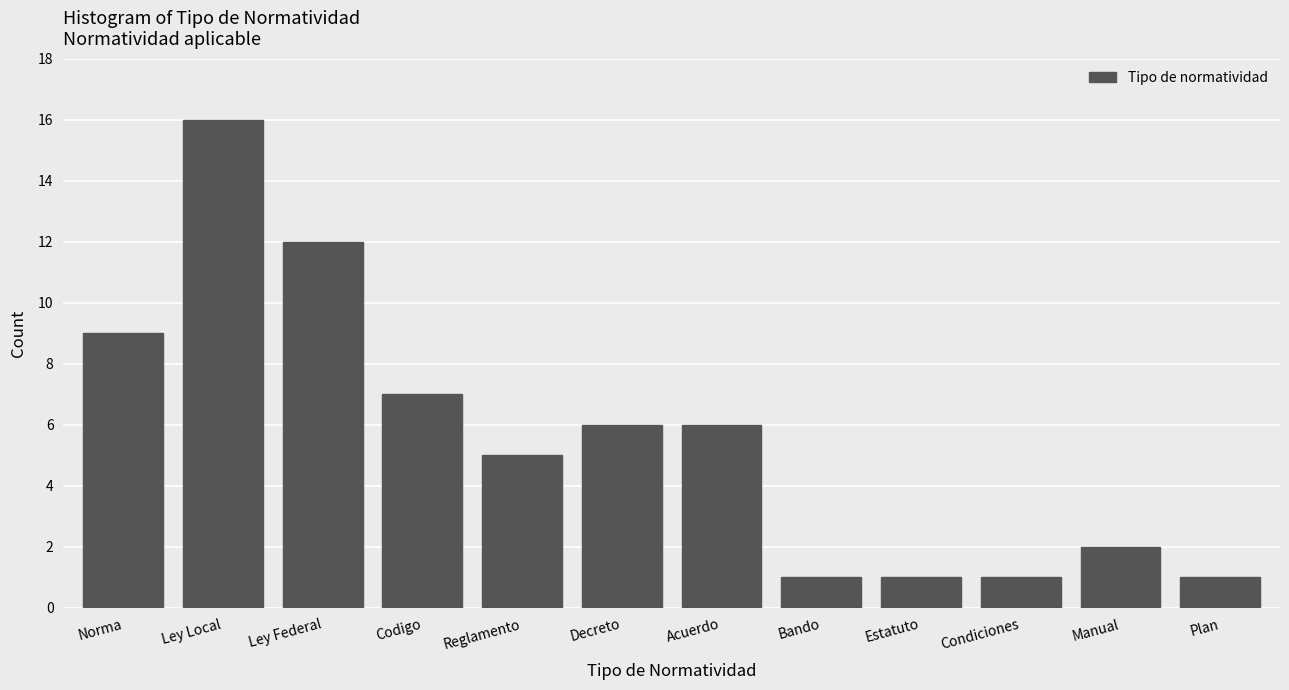

Reading left to right, extract all data points from this chart.

9	16	12	7	5	6	6	1	1	1	2	1